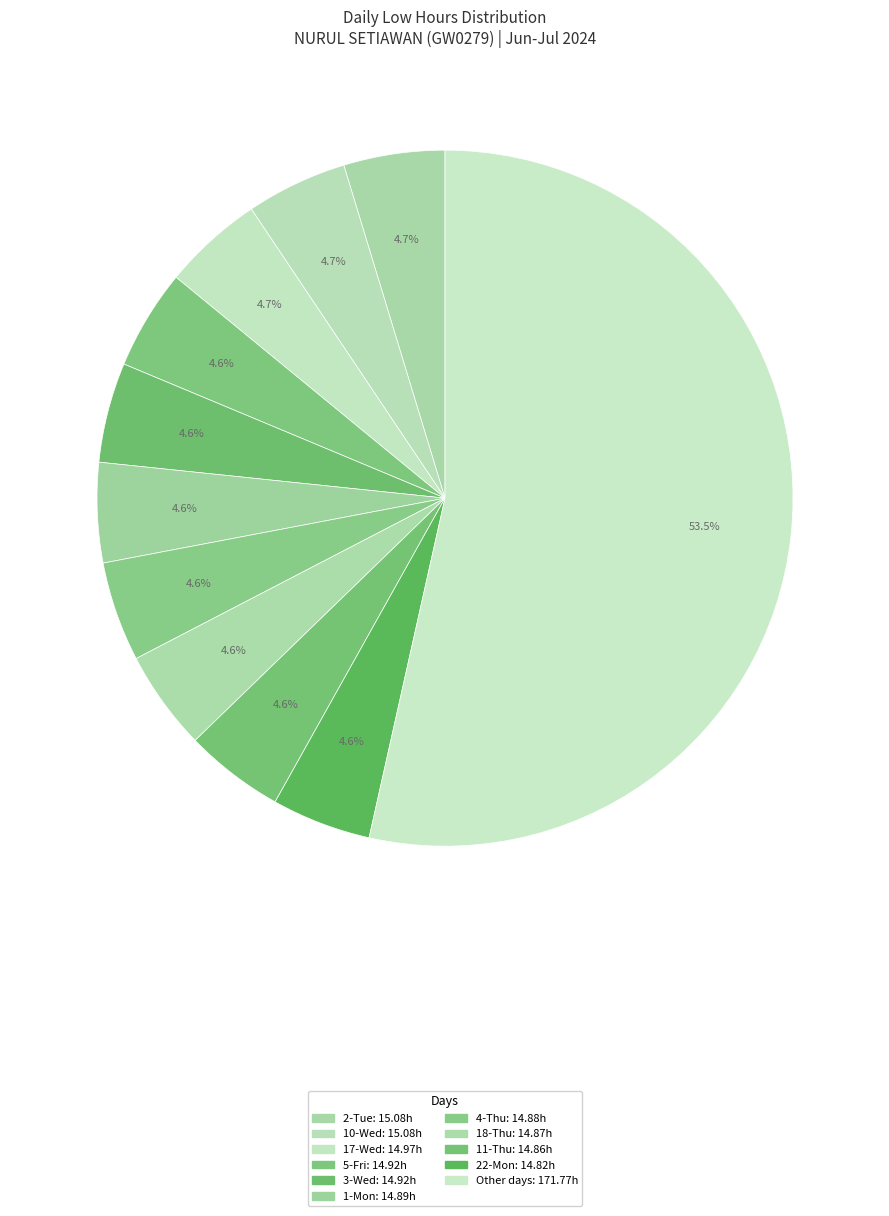

How many segments does this pie chart have?

11